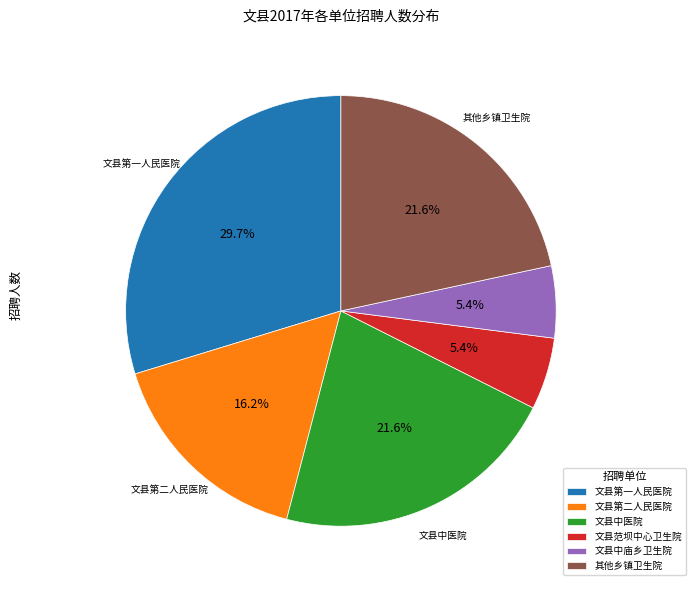

To the nearest percent, what percentage of the pie is 文县范坝中心卫生院?

5%